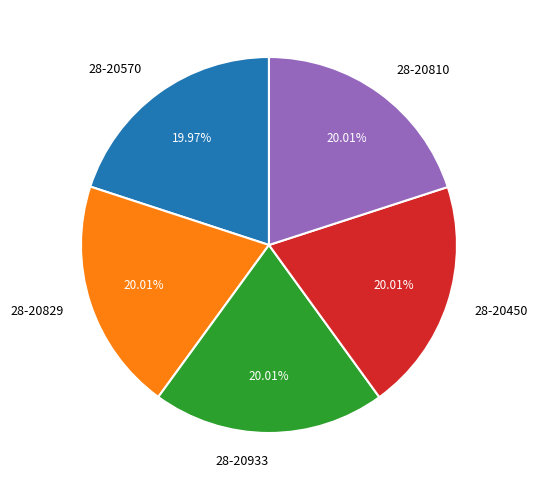

Is it true that 28-20933 is 20% of the pie?

True